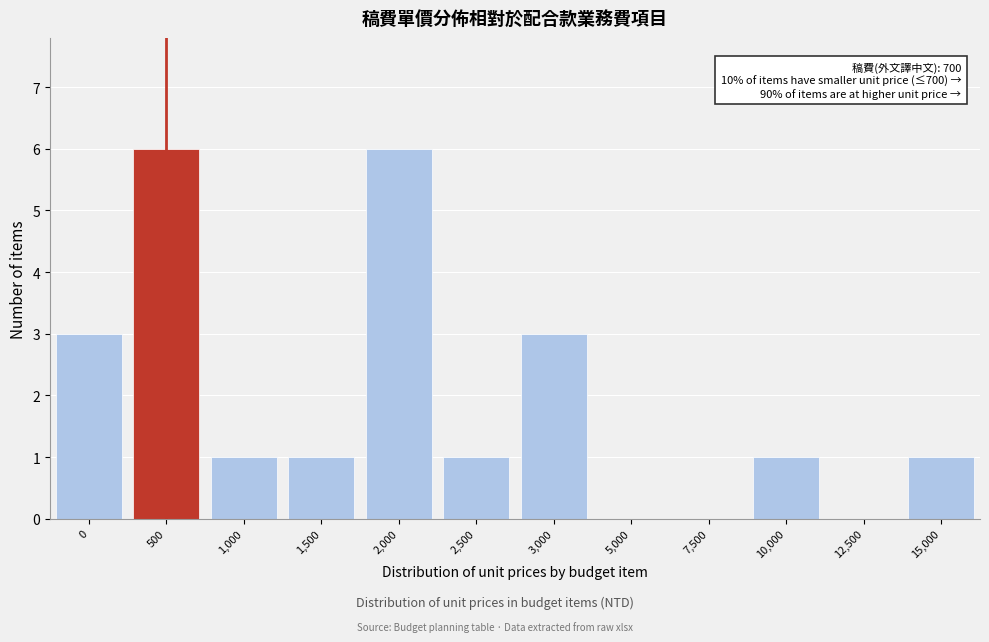

Reading left to right, extract all data points from this chart.

0=3	500=6	1,000=1	1,500=1	2,000=6	2,500=1	3,000=3	5,000=0	7,500=0	10,000=1	12,500=0	15,000=1